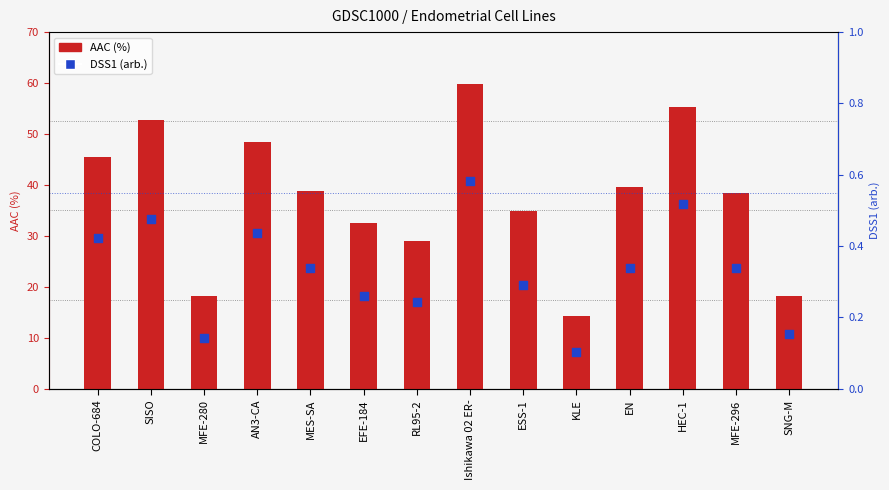

Which series has the largest total across all categories?

AAC (%)